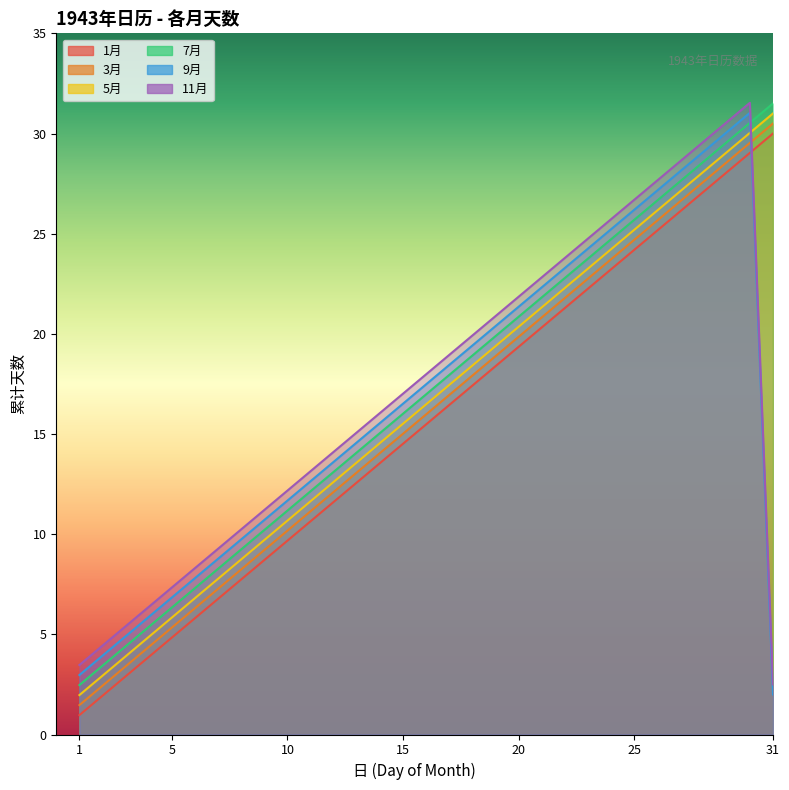

How many lines are shown in the chart?

6